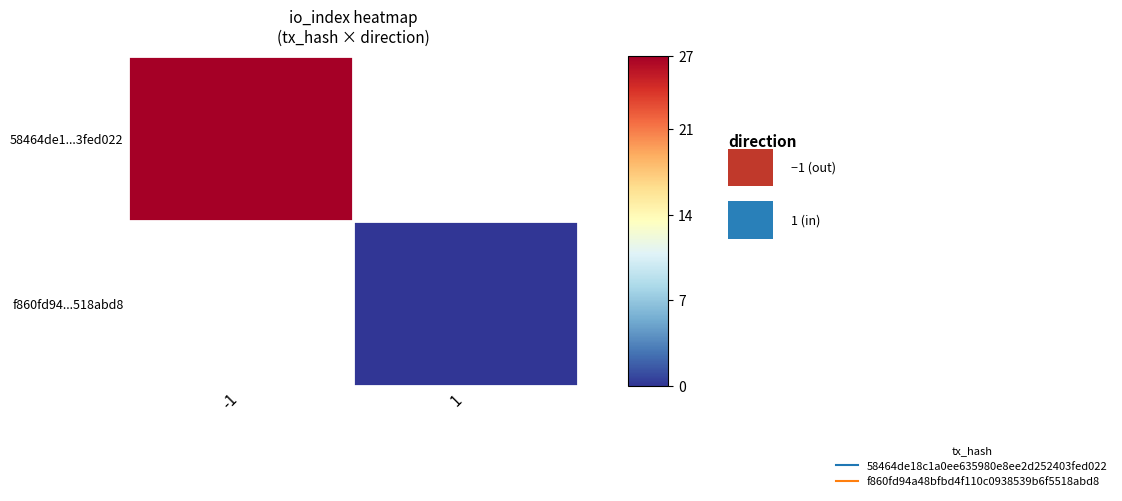

How many data points does each series have?

2